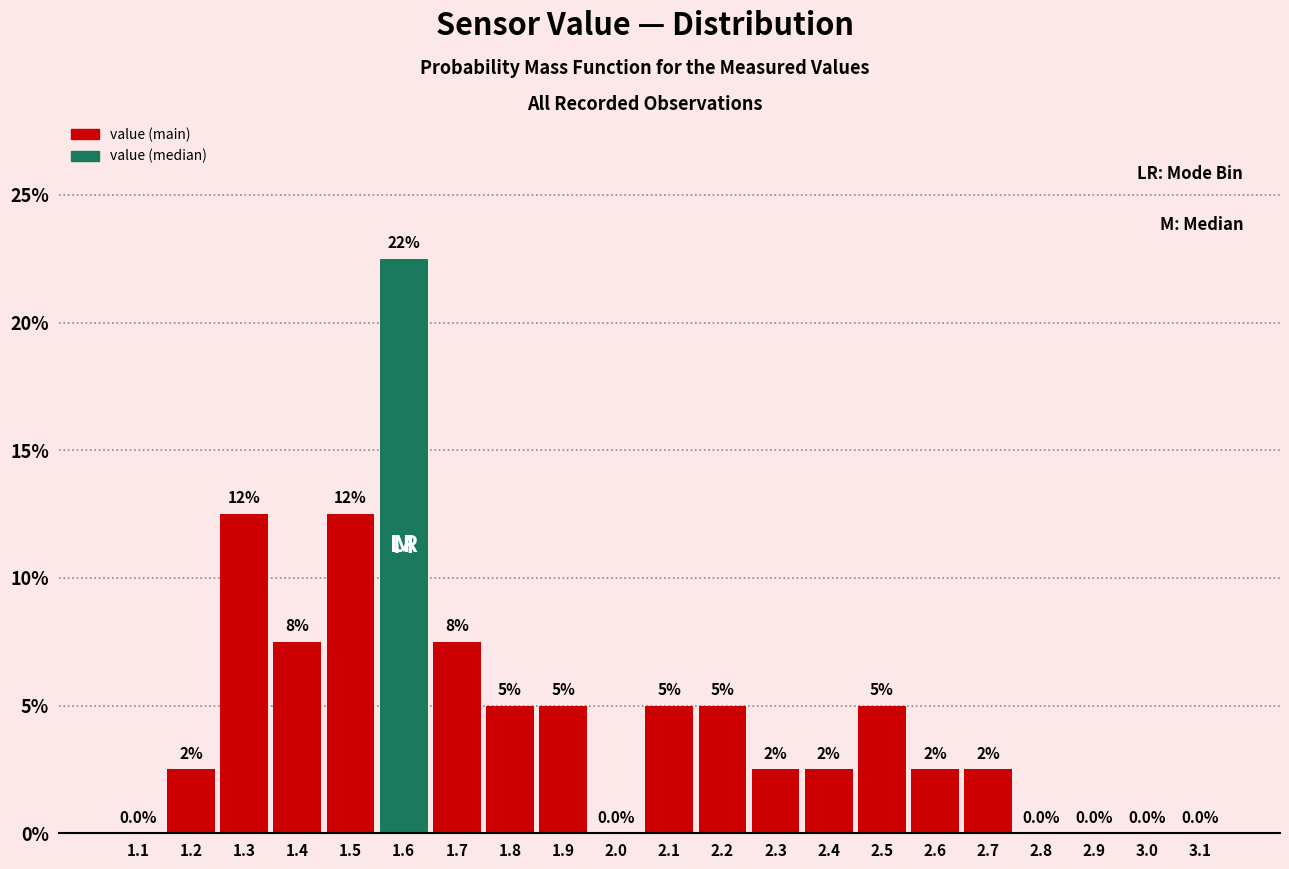

Reading right to left, transcribe all the data shown in this chart.

3.1=0.0	3.0=0.0	2.9=0.0	2.8=0.0	2.7=2.5	2.6=2.5	2.5=5.0	2.4=2.5	2.3=2.5	2.2=5.0	2.1=5.0	2.0=0.0	1.9=5.0	1.8=5.0	1.7=7.5	1.6=22.5	1.5=12.5	1.4=7.5	1.3=12.5	1.2=2.5	1.1=0.0